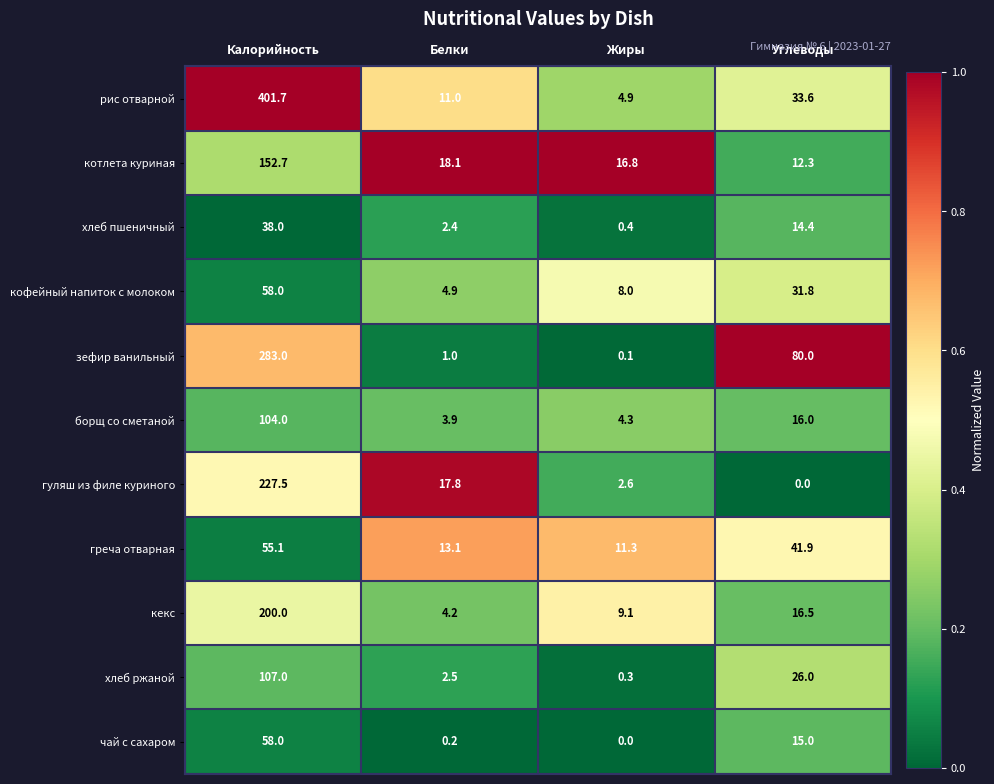

Rank the series at Углеводы from lowest to highest value.

гуляш из филе куриного, котлета куриная, хлеб пшеничный, чай с сахаром, борщ со сметаной, кекс, хлеб ржаной, кофейный напиток с молоком, рис отварной, греча отварная, зефир ванильный